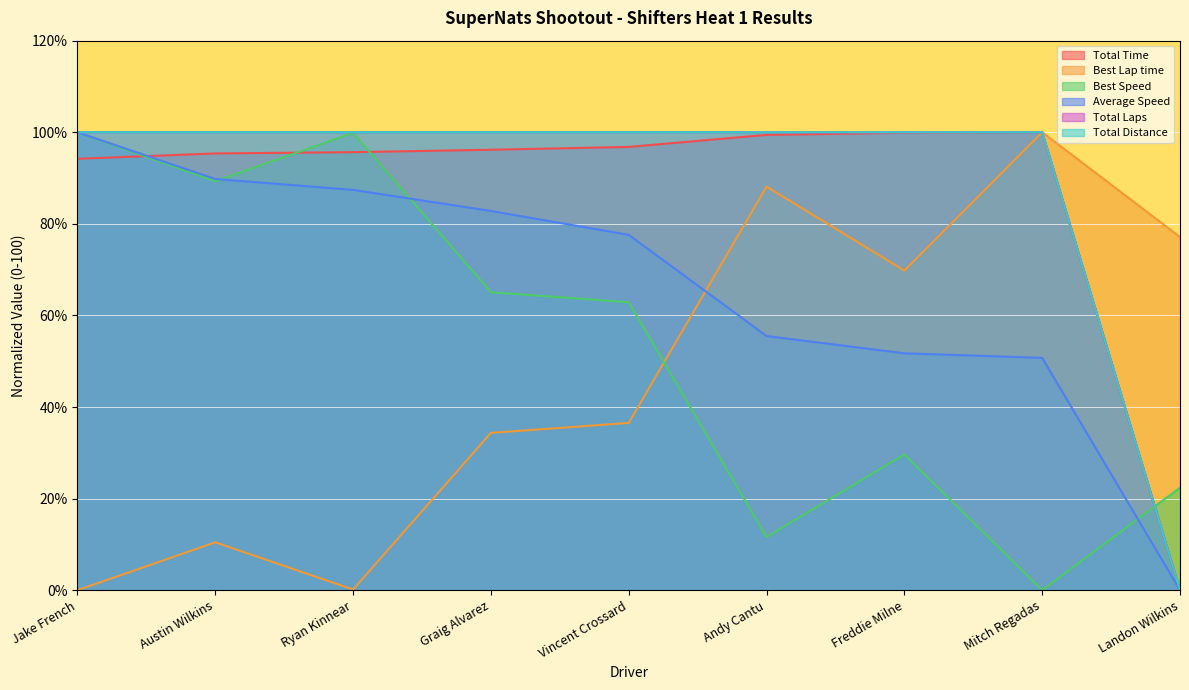

At which label does Total Time reach its minimum?

Landon Wilkins